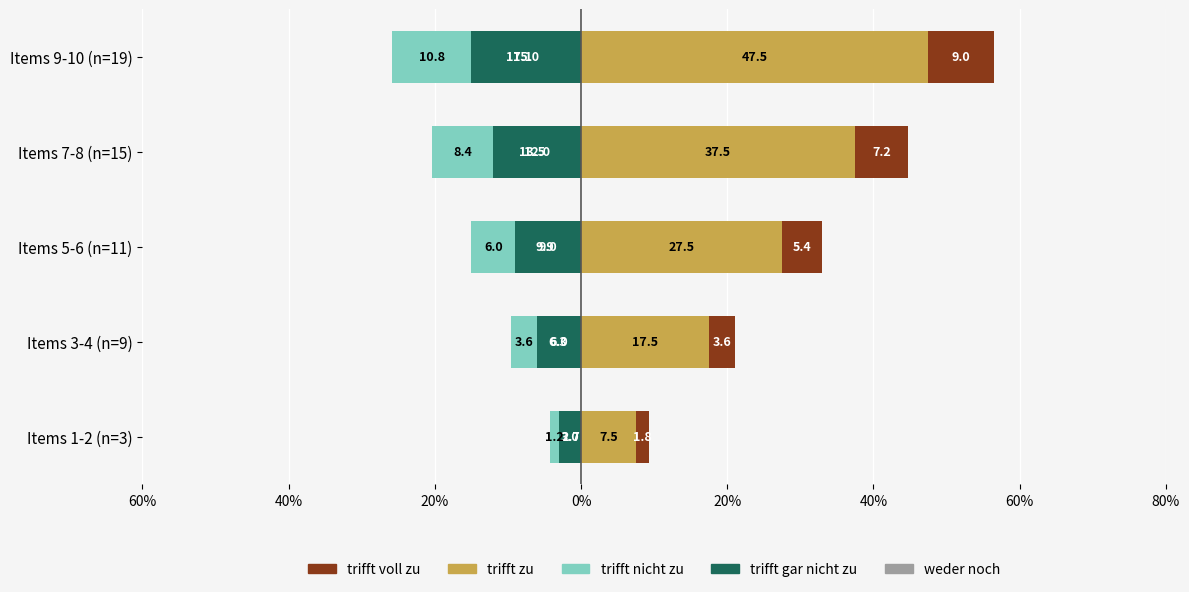

How many distinct data groups are displayed?

5